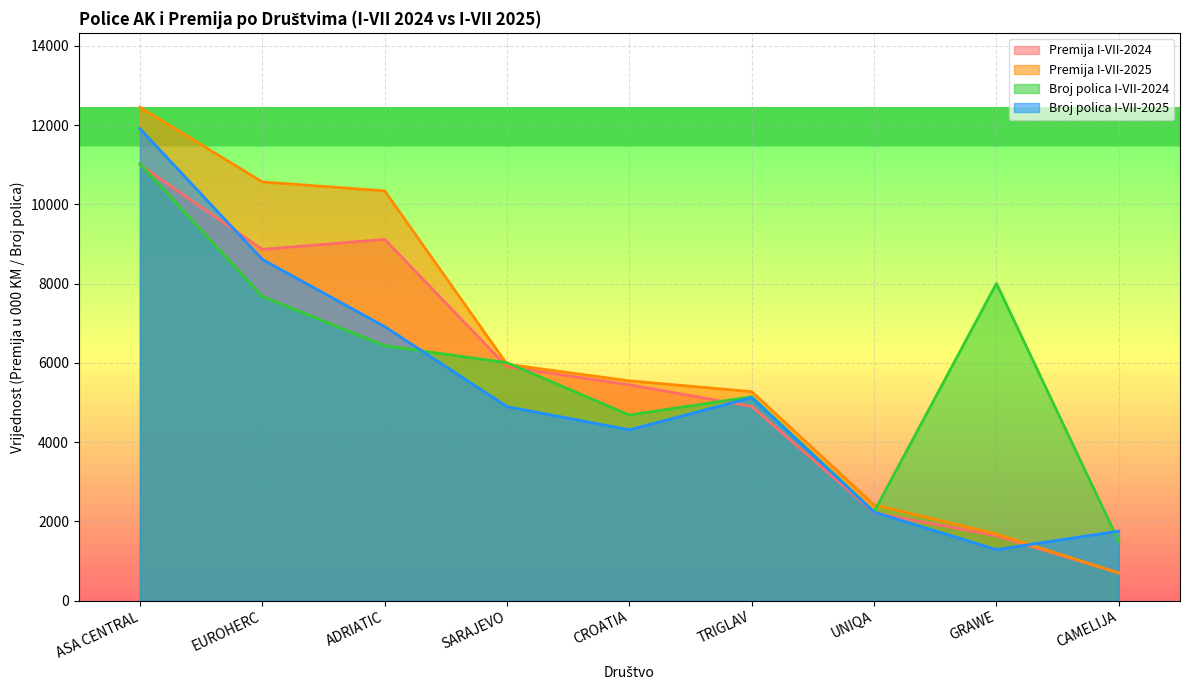

What is the total value across all series at EUROHERC?

35718.2